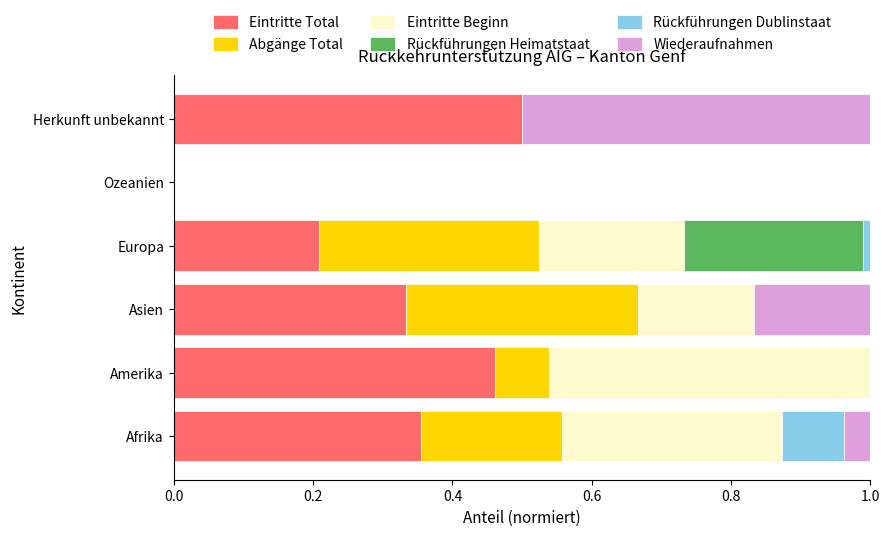

The value of Eintritte Total at Amerika is 0.1. True or false?

False